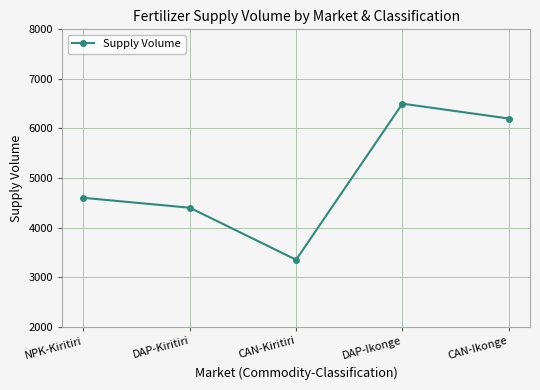

What is the label of the 4th point from the left?

DAP-Ikonge